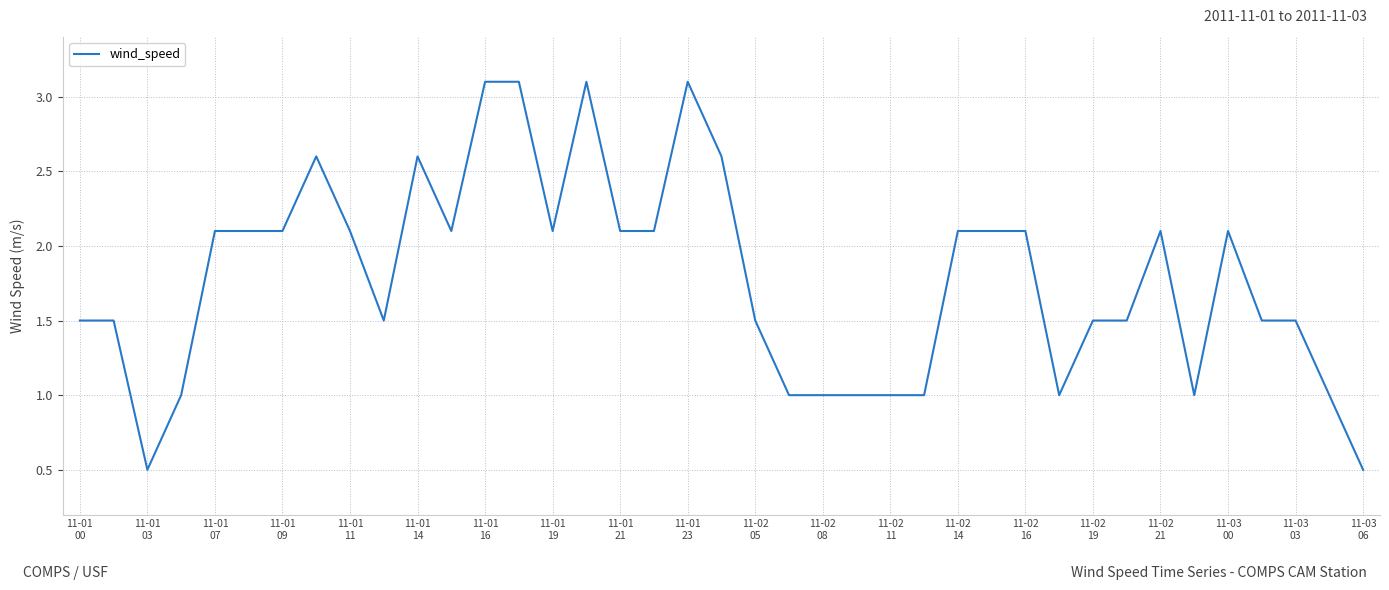

What is the smallest value displayed?

0.5